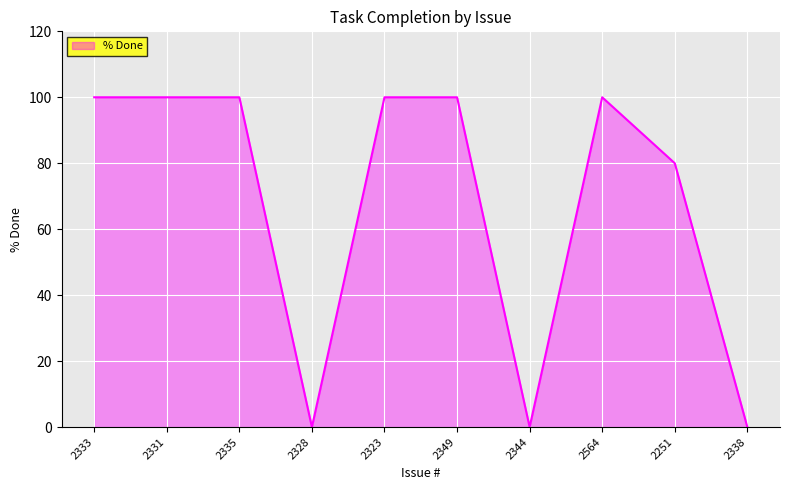

How many values are between 0 and 100?

10